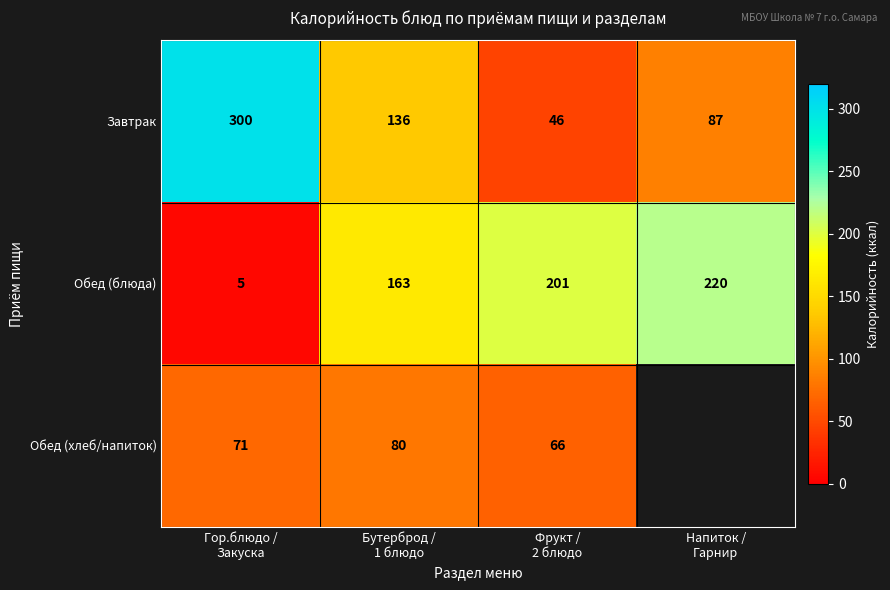

What is the average value of the Обед (блюда) series?

147